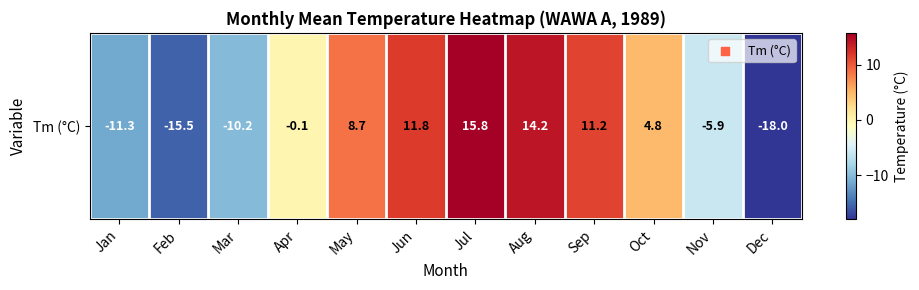

What is the maximum value shown in the chart?

15.8